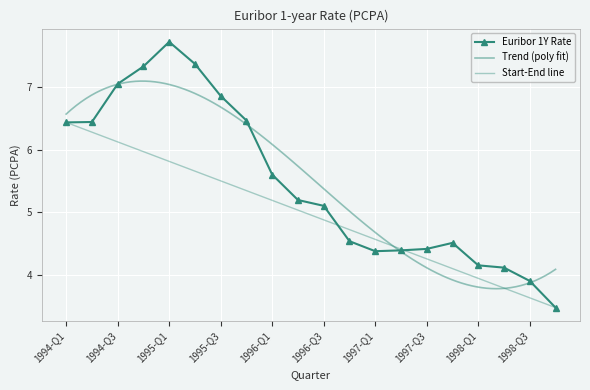

At which category does the chart reach its peak across all series?

1995-Q1